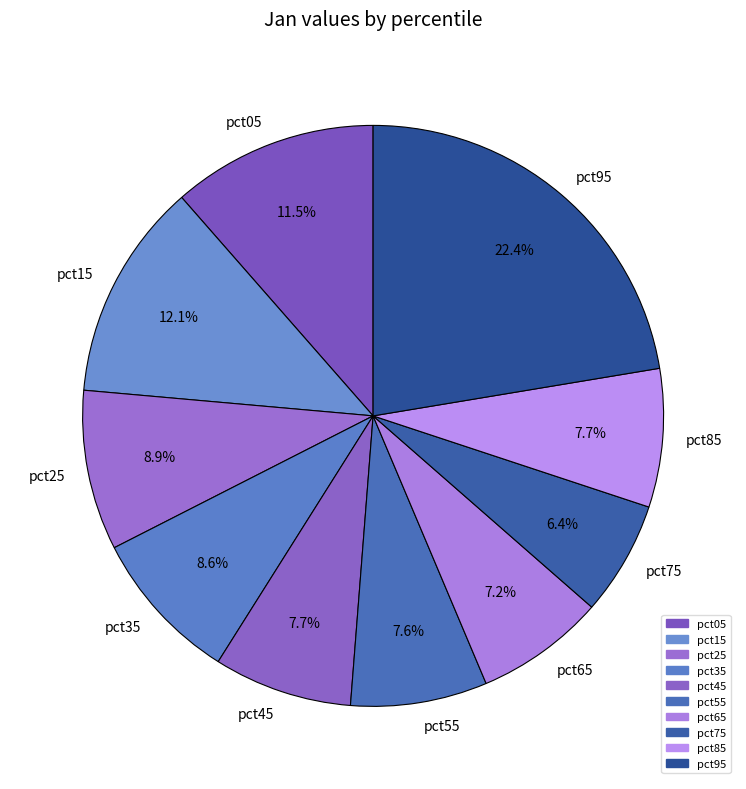

To the nearest percent, what portion does pct55 represent?

8%